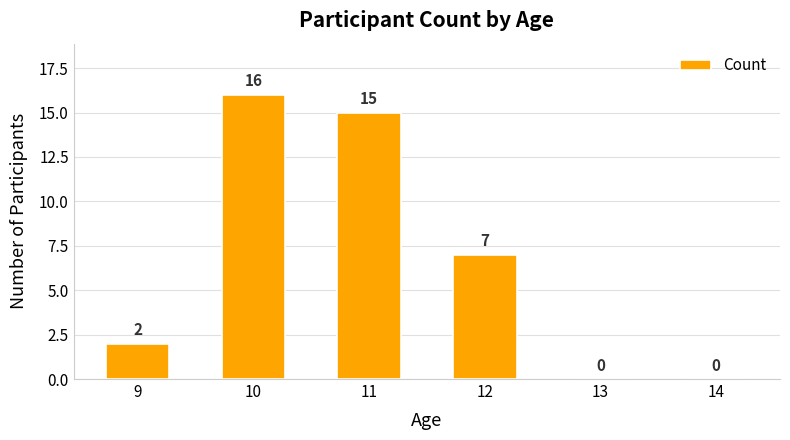

What is the change in value from 10 to 12?

-9